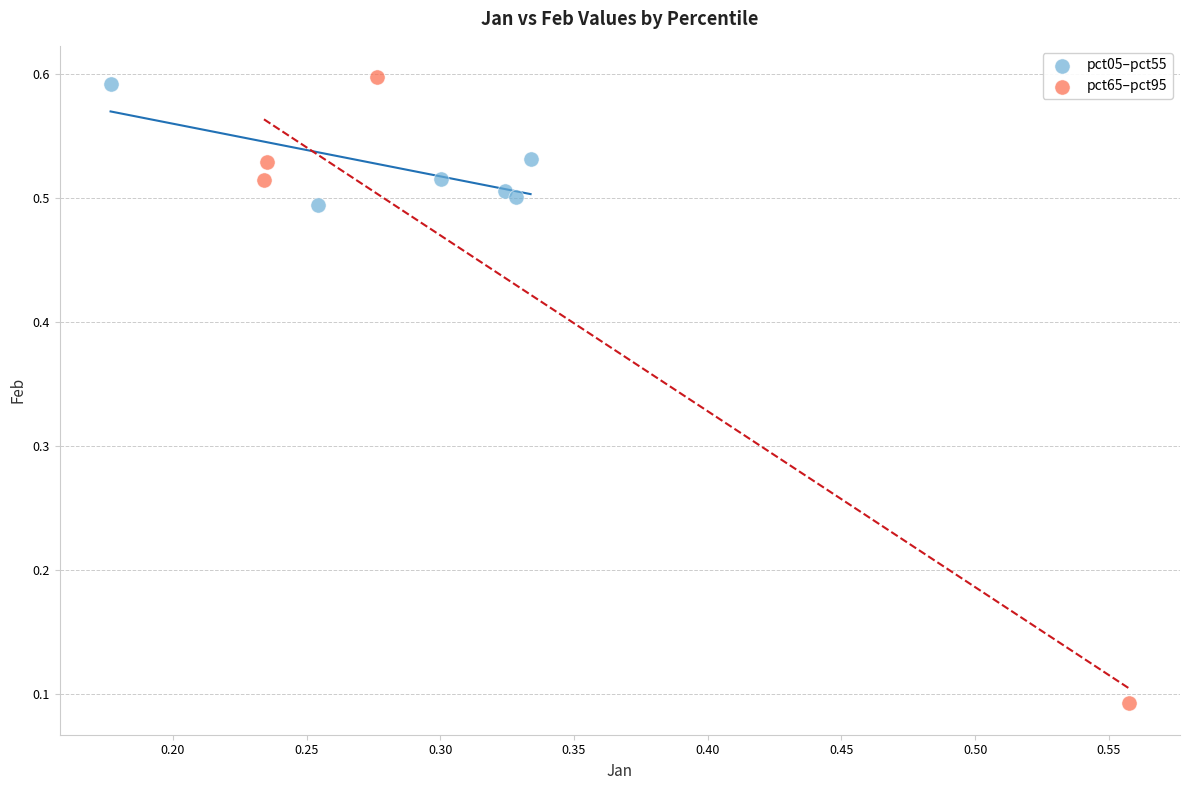

Which series has the largest Y range (max minus min)?

pct65–pct95